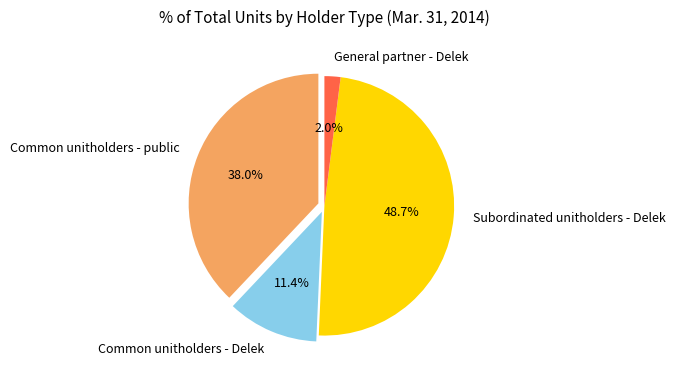

What is the ratio of the value at Common unitholders - public to the value at Subordinated unitholders - Delek?

0.8